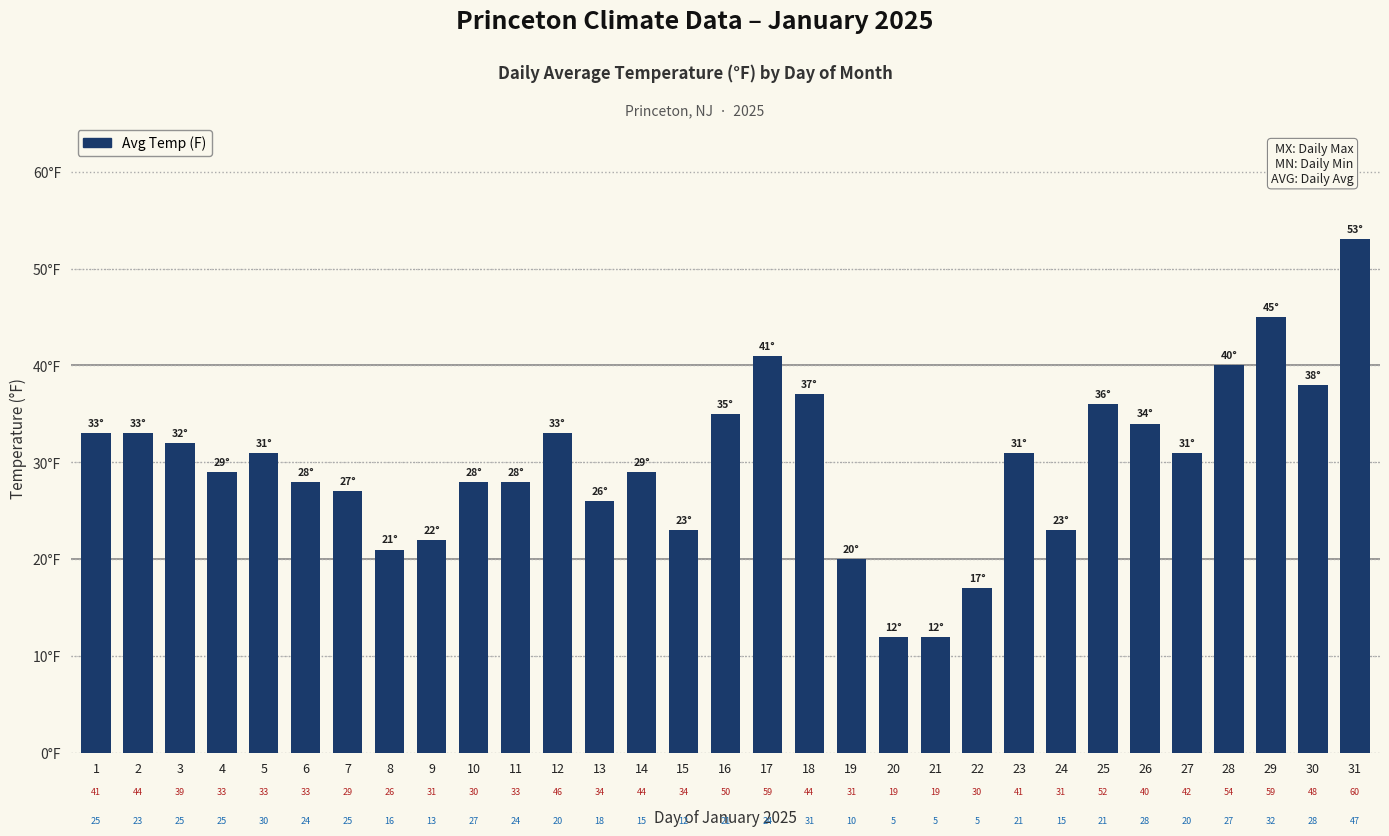

List the labels in order of value, smallest first.

20, 21, 22, 19, 8, 9, 15, 24, 13, 7, 6, 10, 11, 4, 14, 5, 23, 27, 3, 1, 2, 12, 26, 16, 25, 18, 30, 28, 17, 29, 31